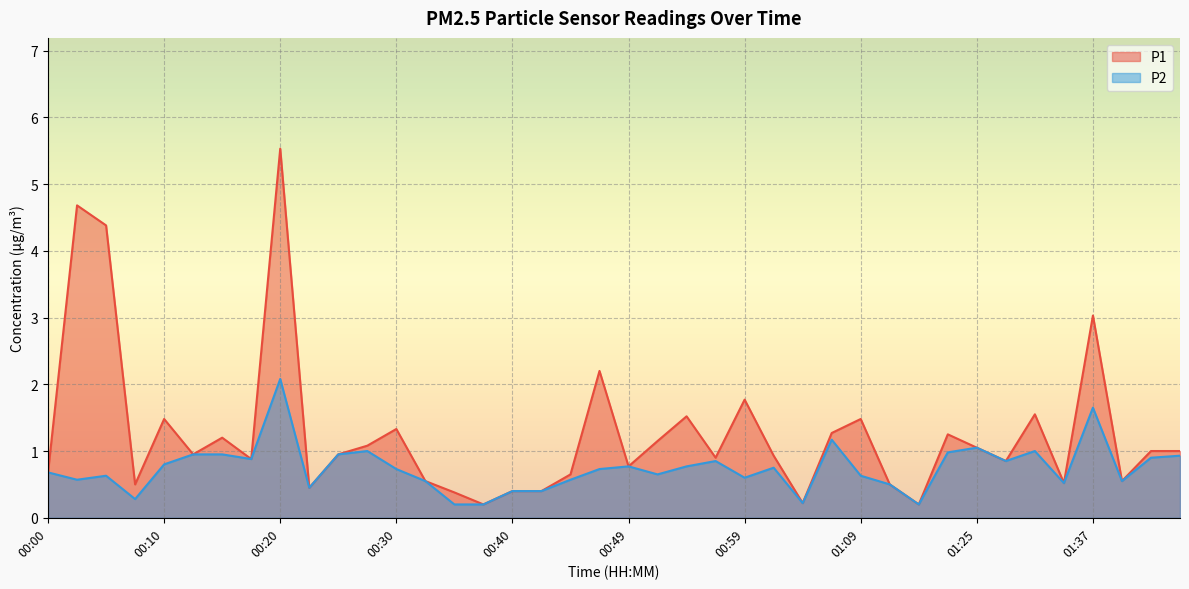

Reading left to right, transcribe all the data shown in this chart.

P1: 00:00=0.7	00:03=4.7	00:05=4.4	00:08=0.5	00:10=1.5	00:13=0.9	00:15=1.2	00:18=0.9	00:20=5.5	00:22=0.5	00:25=0.9	00:27=1.1	00:30=1.3	00:32=0.6	00:35=0.4	00:37=0.2	00:40=0.4	00:42=0.4	00:45=0.7	00:47=2.2	00:49=0.8	00:52=1.1	00:54=1.5	00:57=0.9	00:59=1.8	01:02=0.9	01:04=0.2	01:07=1.3	01:09=1.5	01:14=0.5	01:17=0.2	01:22=1.2	01:25=1.1	01:30=0.8	01:32=1.6	01:35=0.5	01:37=3.0	01:39=0.6	01:42=1.0	01:44=1.0
P2: 00:00=0.7	00:03=0.6	00:05=0.6	00:08=0.3	00:10=0.8	00:13=0.9	00:15=0.9	00:18=0.9	00:20=2.1	00:22=0.5	00:25=0.9	00:27=1.0	00:30=0.7	00:32=0.6	00:35=0.2	00:37=0.2	00:40=0.4	00:42=0.4	00:45=0.6	00:47=0.7	00:49=0.8	00:52=0.7	00:54=0.8	00:57=0.8	00:59=0.6	01:02=0.8	01:04=0.2	01:07=1.2	01:09=0.6	01:14=0.5	01:17=0.2	01:22=1.0	01:25=1.1	01:30=0.8	01:32=1.0	01:35=0.5	01:37=1.6	01:39=0.6	01:42=0.9	01:44=0.9